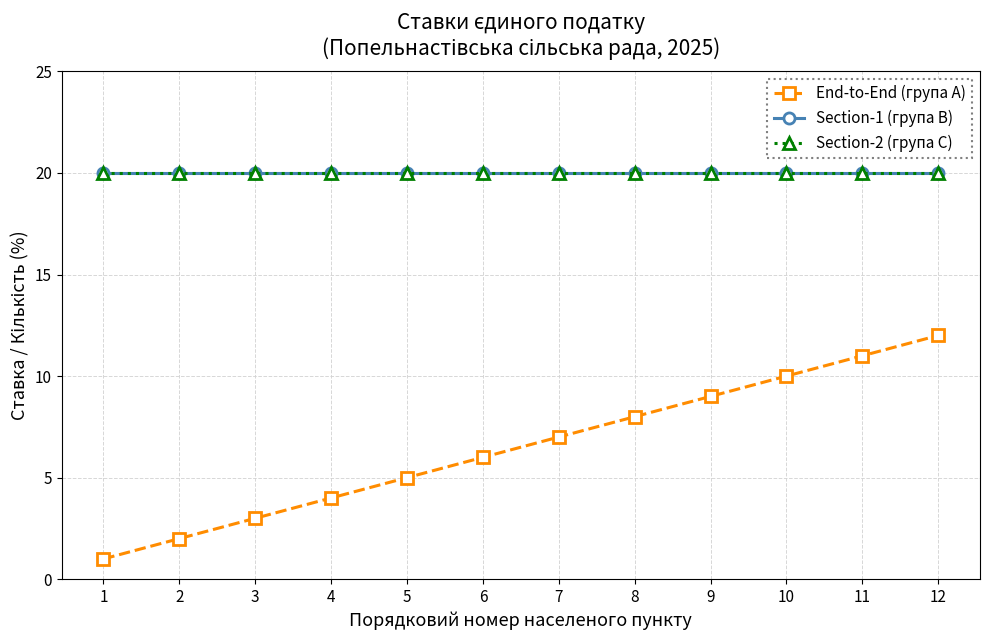

True or false: Section-2 (група C) has a value of 6 at 5.

False